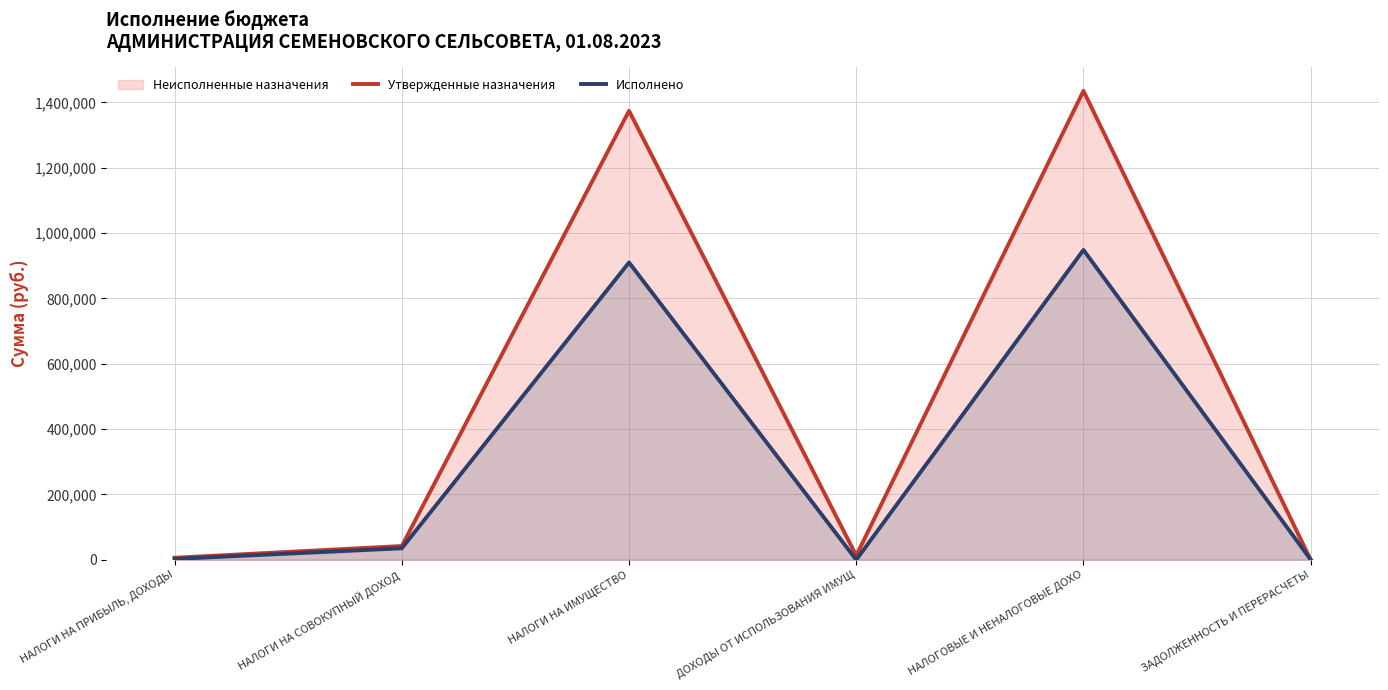

Where is the first local maximum for Исполнено?

НАЛОГИ НА ИМУЩЕСТВО